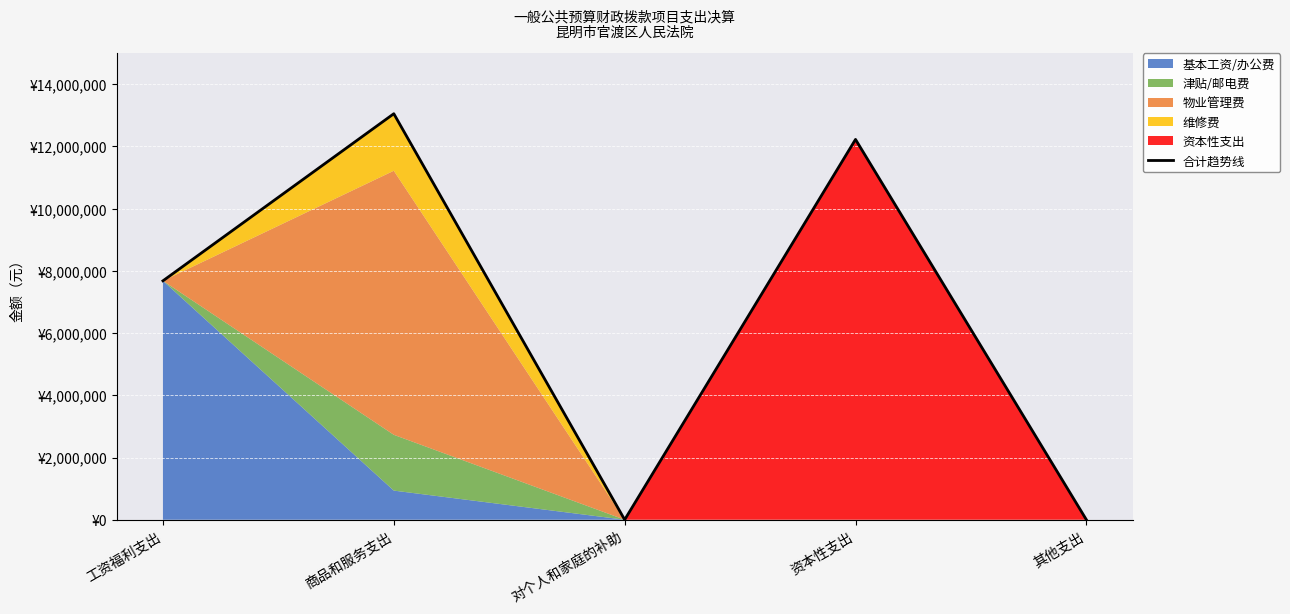

What is the sum of all values?

32957268.8